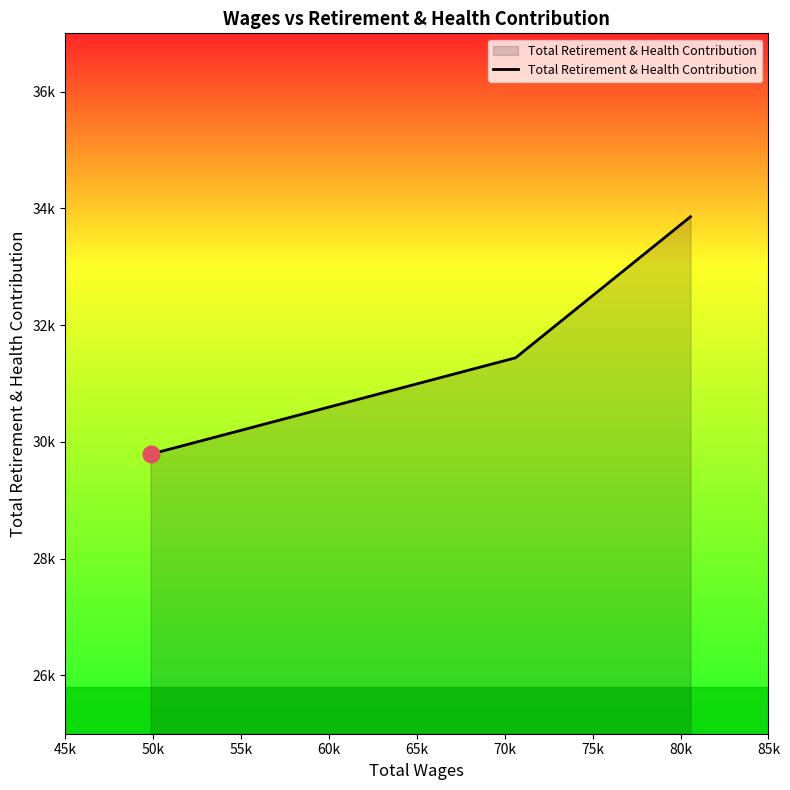

Does the chart have visible grid lines?

No